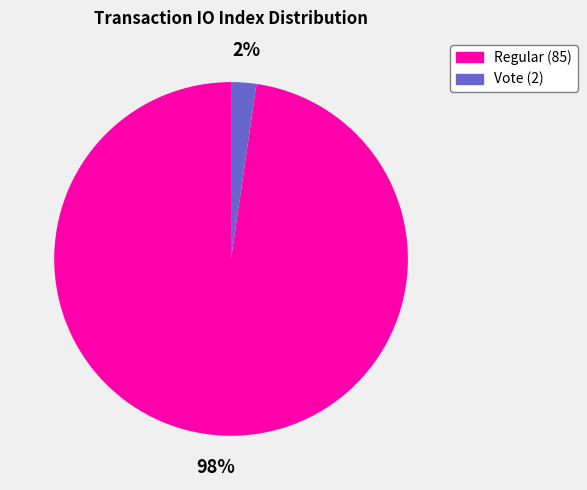

How many segments does this pie chart have?

2